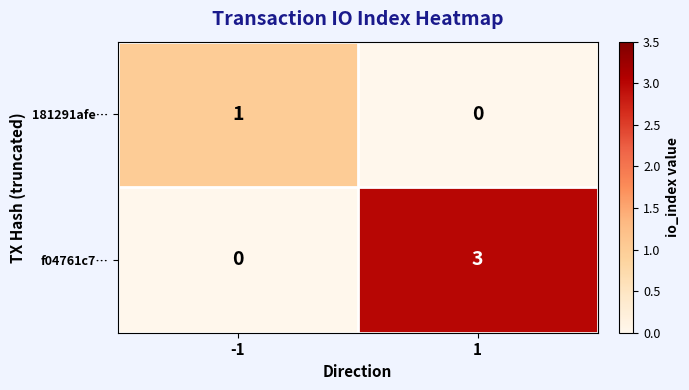

What is the sum of the f04761c7… values at -1 and 1?

3